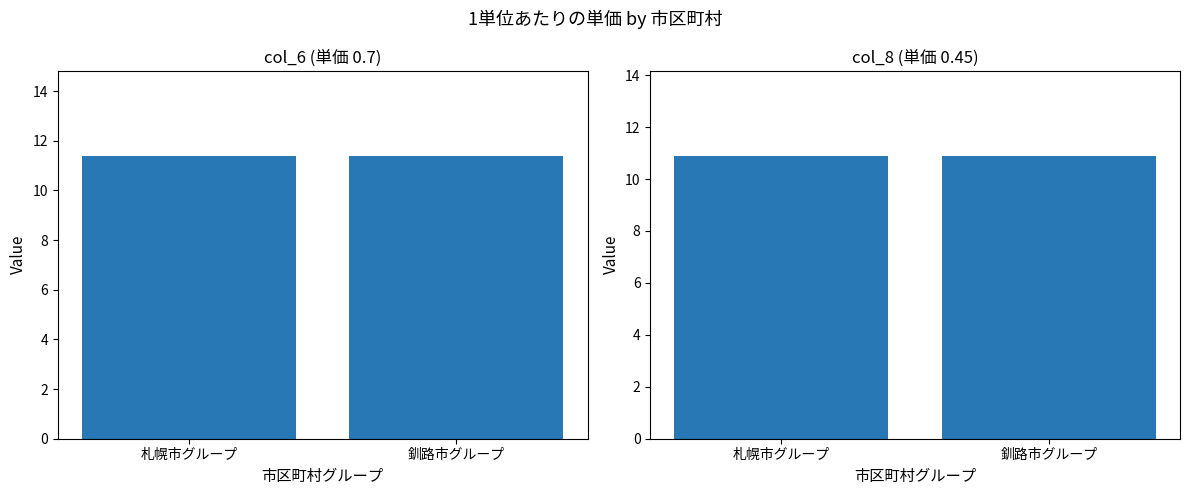

What is the sum of all col_8 values?

21.8